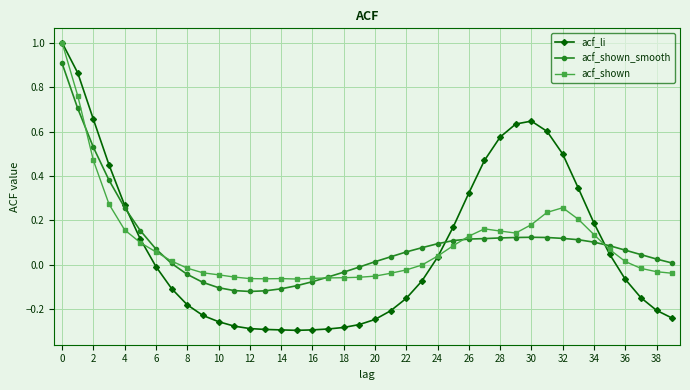

Which series has the widest spread of values?

acf_li